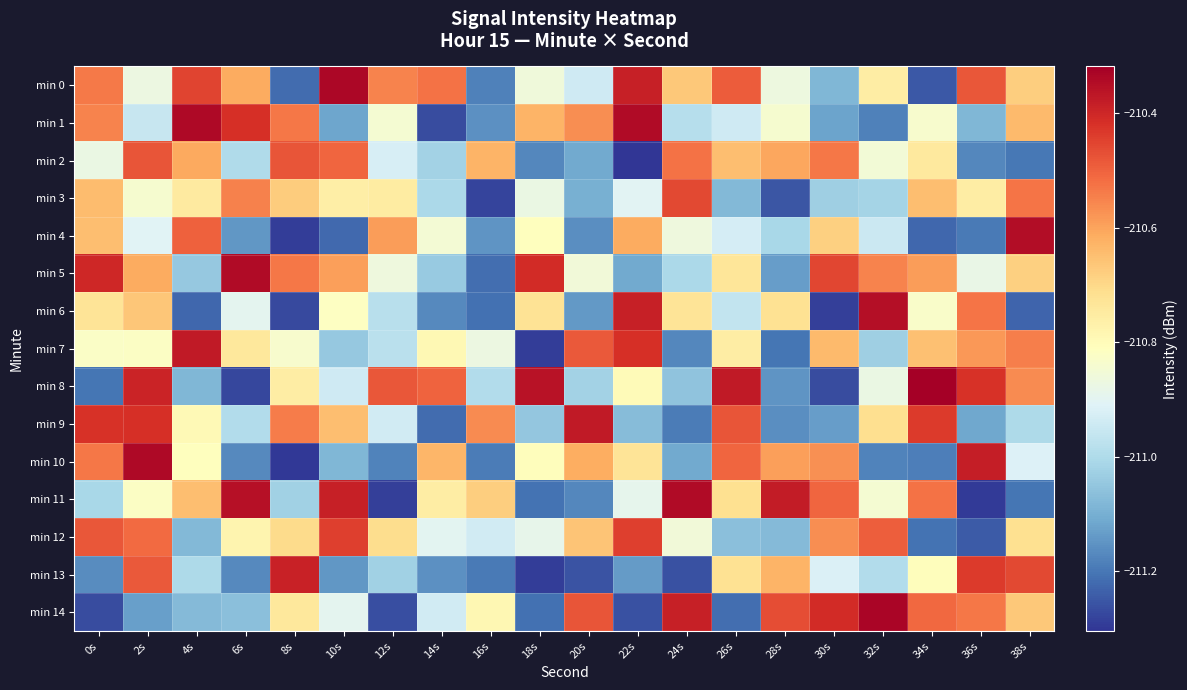

List the series in order of their peak value, highest first.

min 8, min 14, min 0, min 10, min 1, min 5, min 11, min 4, min 6, min 7, min 9, min 13, min 12, min 3, min 2